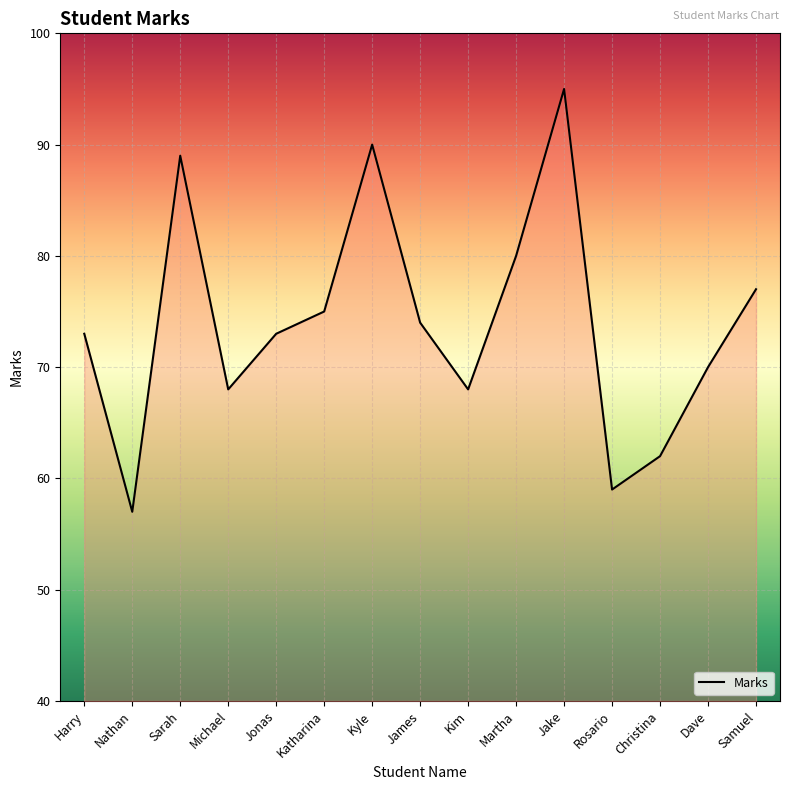

Reading left to right, what are all the values shown in this chart?

Harry=73	Nathan=57	Sarah=89	Michael=68	Jonas=73	Katharina=75	Kyle=90	James=74	Kim=68	Martha=80	Jake=95	Rosario=59	Christina=62	Dave=70	Samuel=77